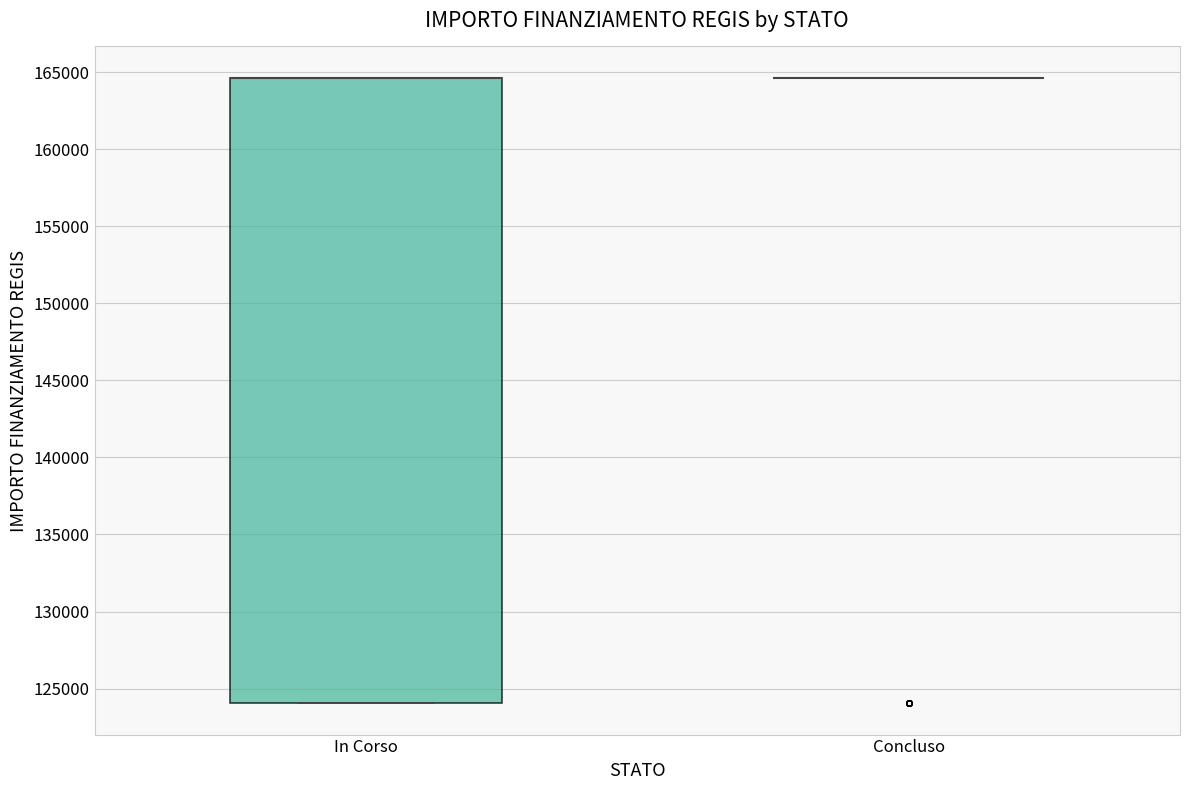

Reading left to right, transcribe this box plot: for each box, give where its median line is, the range the box spans, and where its two whiskers end, as read against the y-axis. The values are not printed on the chart, so give them approximately, as read against the axis.

In Corso: median 164500 (drawn on the box's upper edge), box 124000 to 164500, whiskers 124000 to 164500
Concluso: box collapsed to a line at 164500, whiskers 164500 to 164500